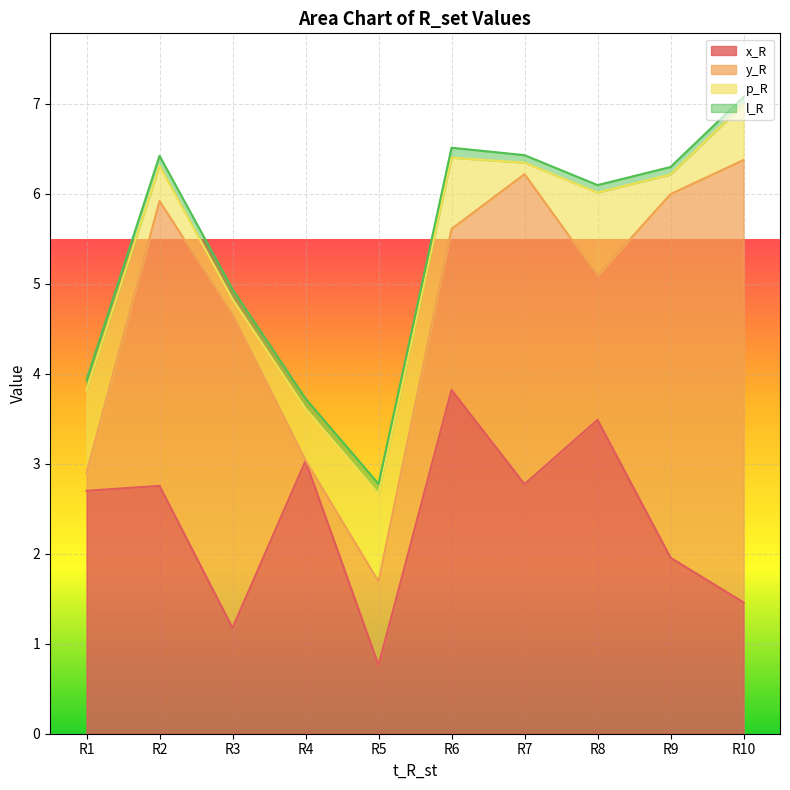

What is the value of the x_R point at the 1st from the left?

2.7